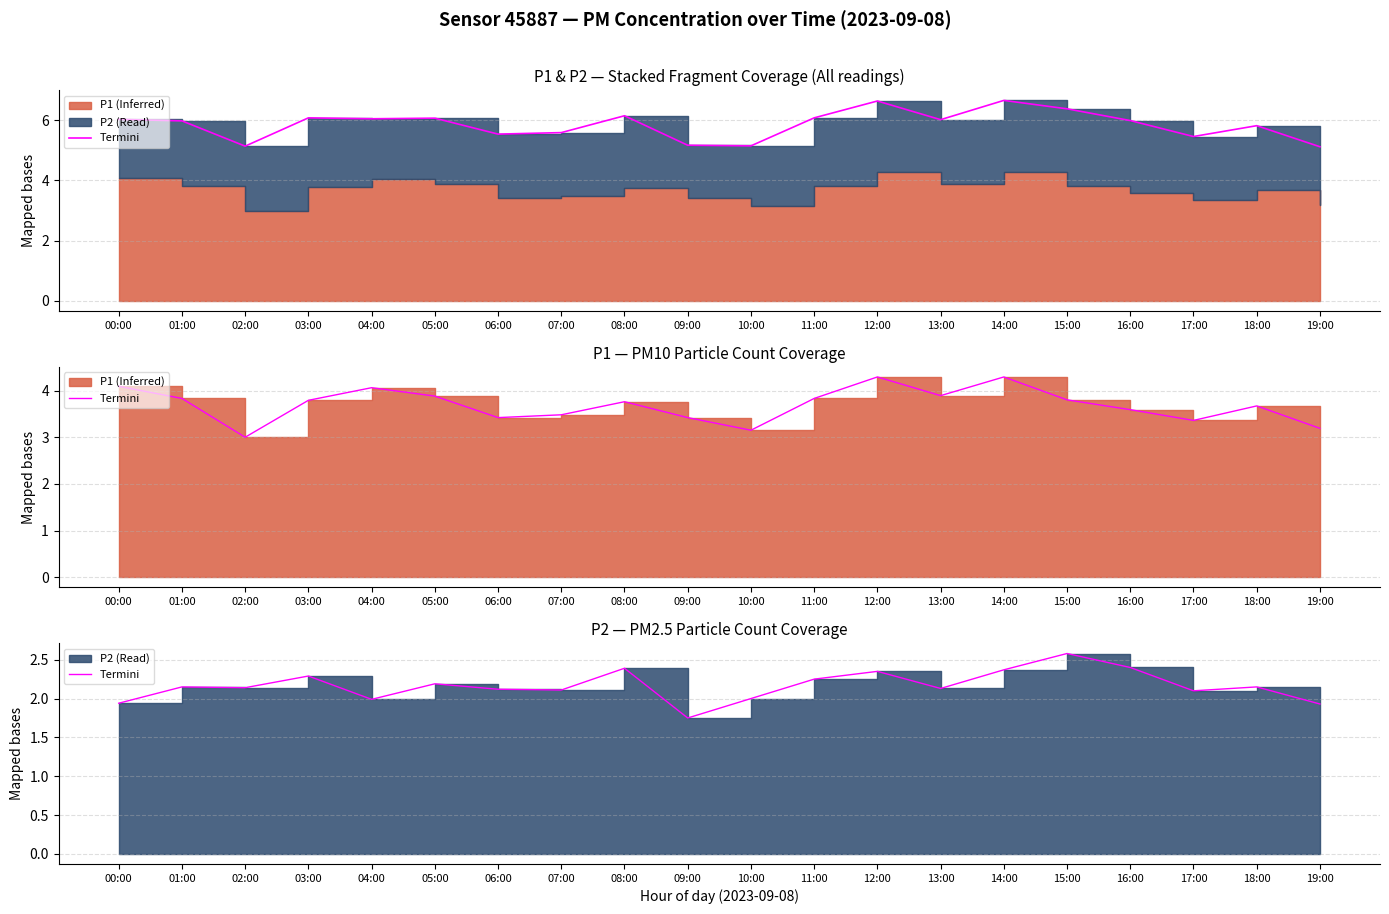

List the labels in order of value, largest first.

15:00, 16:00, 08:00, 14:00, 12:00, 03:00, 11:00, 05:00, 01:00, 18:00, 02:00, 13:00, 06:00, 07:00, 17:00, 10:00, 04:00, 00:00, 19:00, 09:00